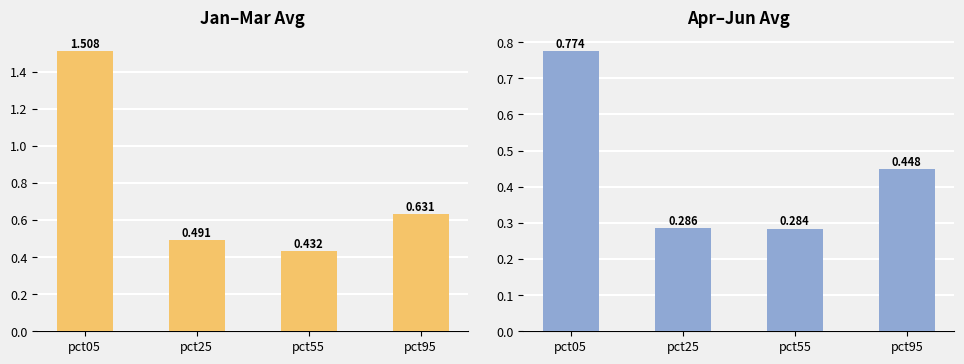

What is the difference between the second highest and minimum values in the Apr-Jun avg series?

0.2